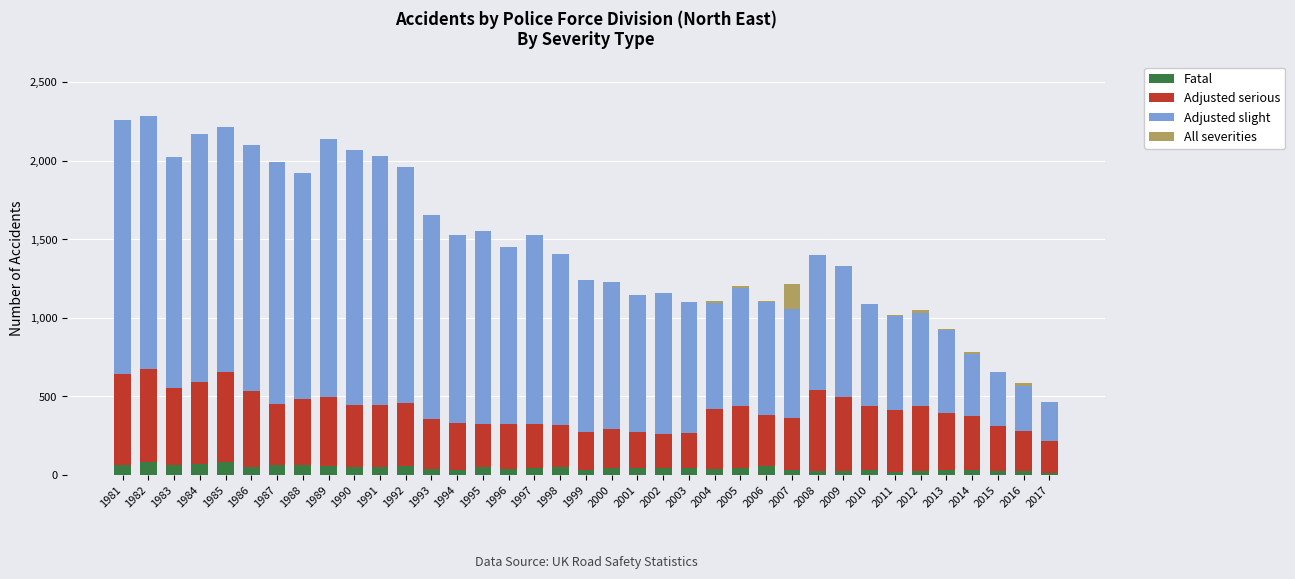

What is the maximum value for Fatal?

84